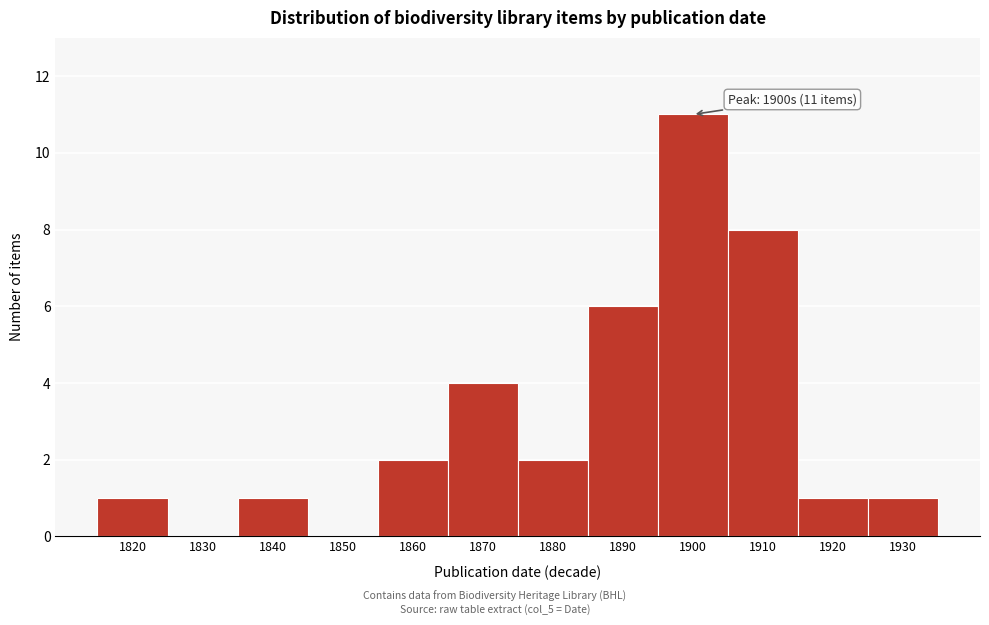

Reading right to left, transcribe all the data shown in this chart.

1930=1	1920=1	1910=8	1900=11	1890=6	1880=2	1870=4	1860=2	1850=0	1840=1	1830=0	1820=1